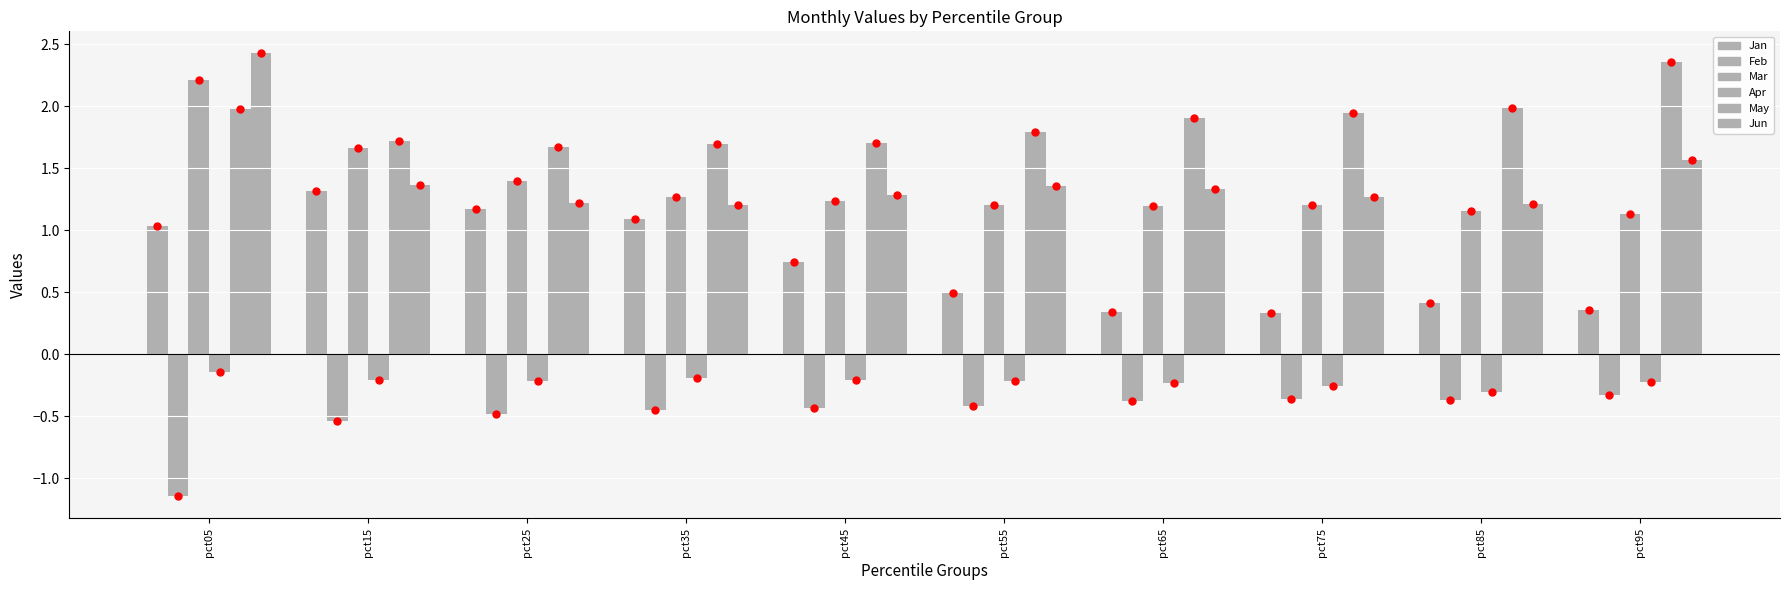

Reading left to right, transcribe all the data shown in this chart.

Jan: 1.0	1.3	1.2	1.1	0.7	0.5	0.3	0.3	0.4	0.4
Feb: -1.1	-0.5	-0.5	-0.4	-0.4	-0.4	-0.4	-0.4	-0.4	-0.3
Mar: 2.2	1.7	1.4	1.3	1.2	1.2	1.2	1.2	1.2	1.1
Apr: -0.1	-0.2	-0.2	-0.2	-0.2	-0.2	-0.2	-0.3	-0.3	-0.2
May: 2.0	1.7	1.7	1.7	1.7	1.8	1.9	1.9	2.0	2.4
Jun: 2.4	1.4	1.2	1.2	1.3	1.4	1.3	1.3	1.2	1.6